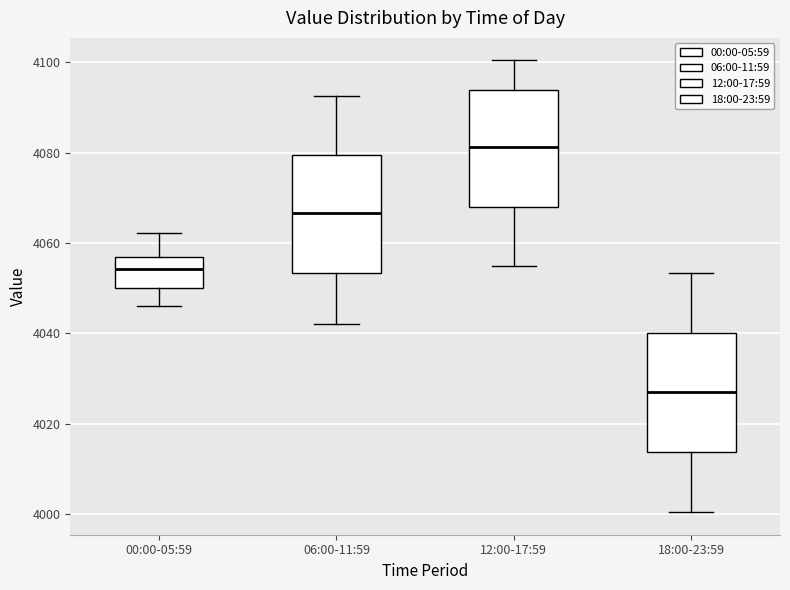

Reading left to right, transcribe this box plot: for each box, give where its median line is, the range the box spans, and where its two whiskers end, as read against the y-axis. The values are not printed on the chart, so give them approximately, as read against the axis.

00:00-05:59: median 4054, box 4050 to 4056, whiskers 4046 to 4062
06:00-11:59: median 4066, box 4054 to 4080, whiskers 4042 to 4092
12:00-17:59: median 4082, box 4068 to 4094, whiskers 4054 to 4100
18:00-23:59: median 4026, box 4014 to 4040, whiskers 4000 to 4054